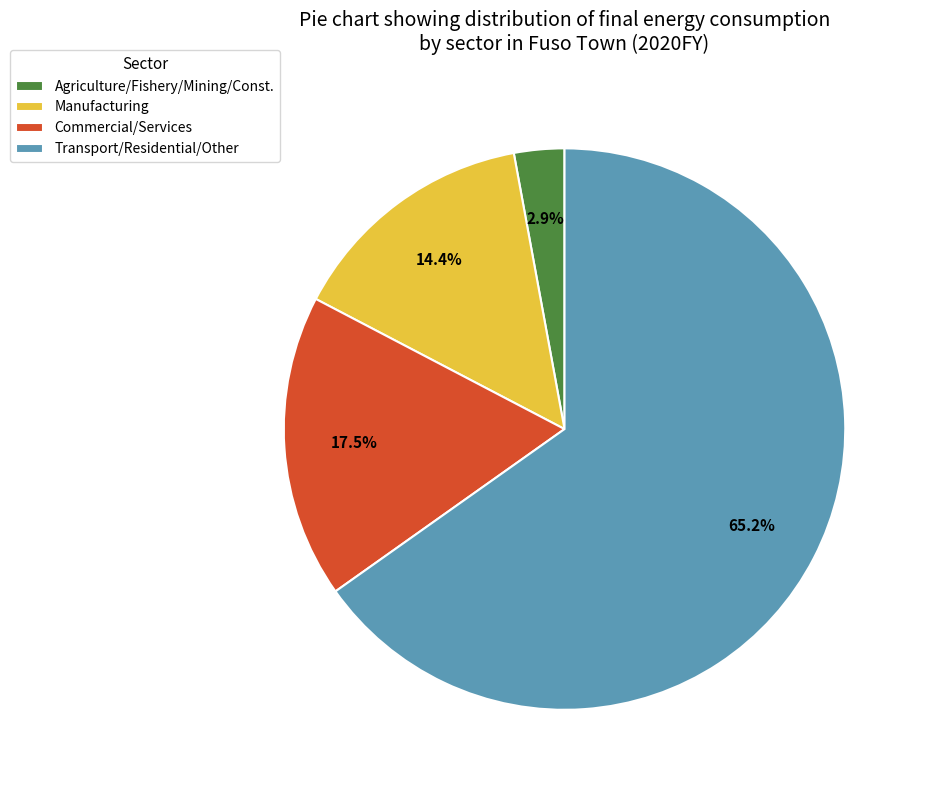

Which category has the biggest portion of the pie?

Transport/Residential/Other